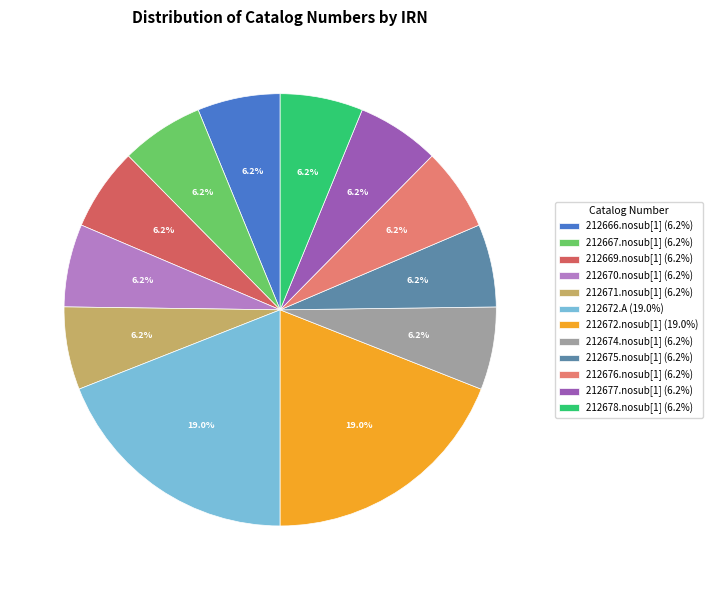

The 212669.nosub[1] slice represents 6% of the pie. True or false?

True